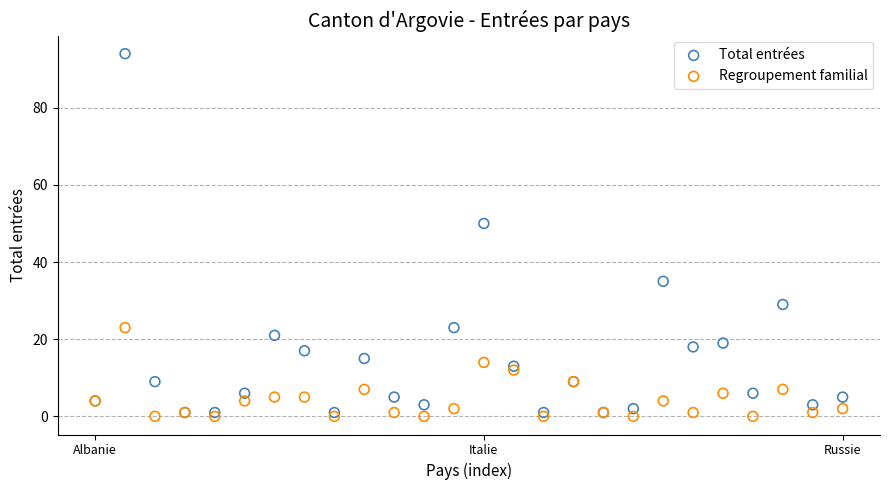

Which series reaches the maximum Y coordinate?

Total entrées